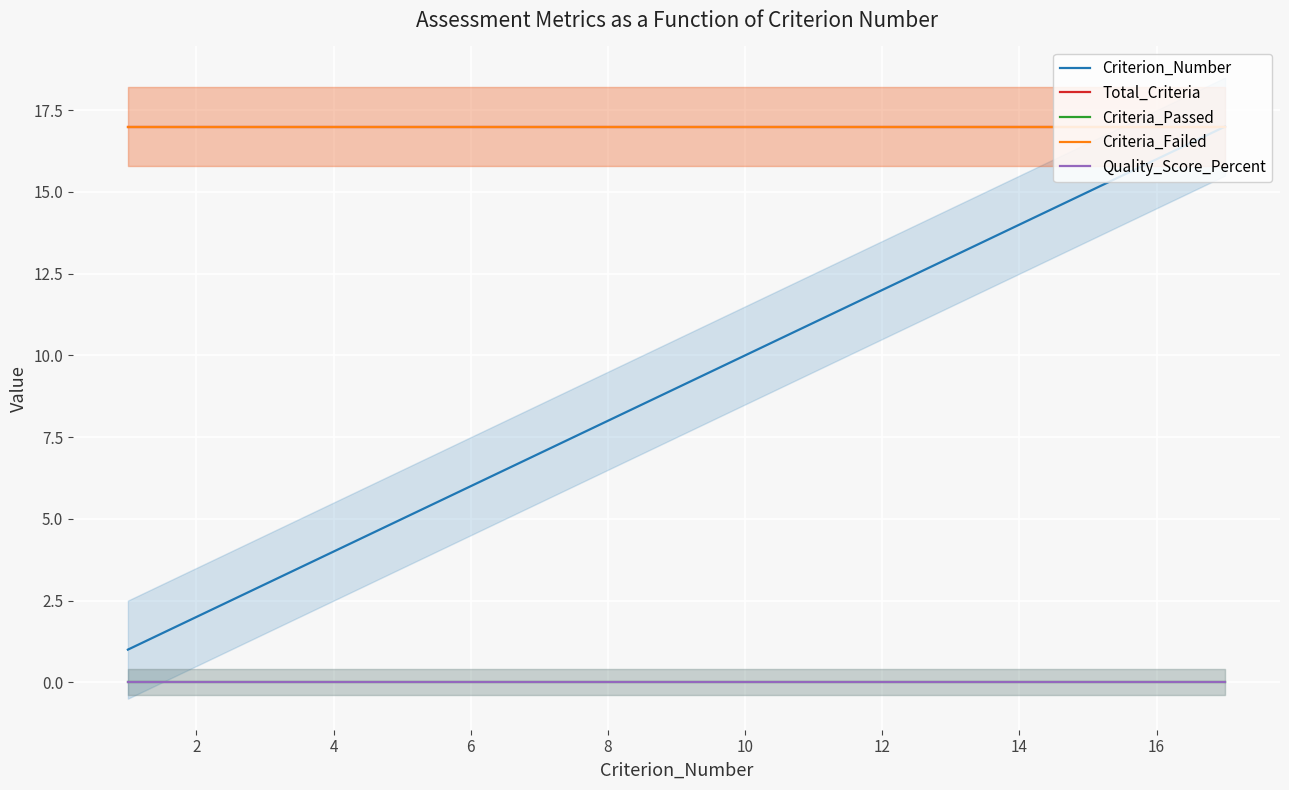

What is the average value of the Criteria_Failed series?

17